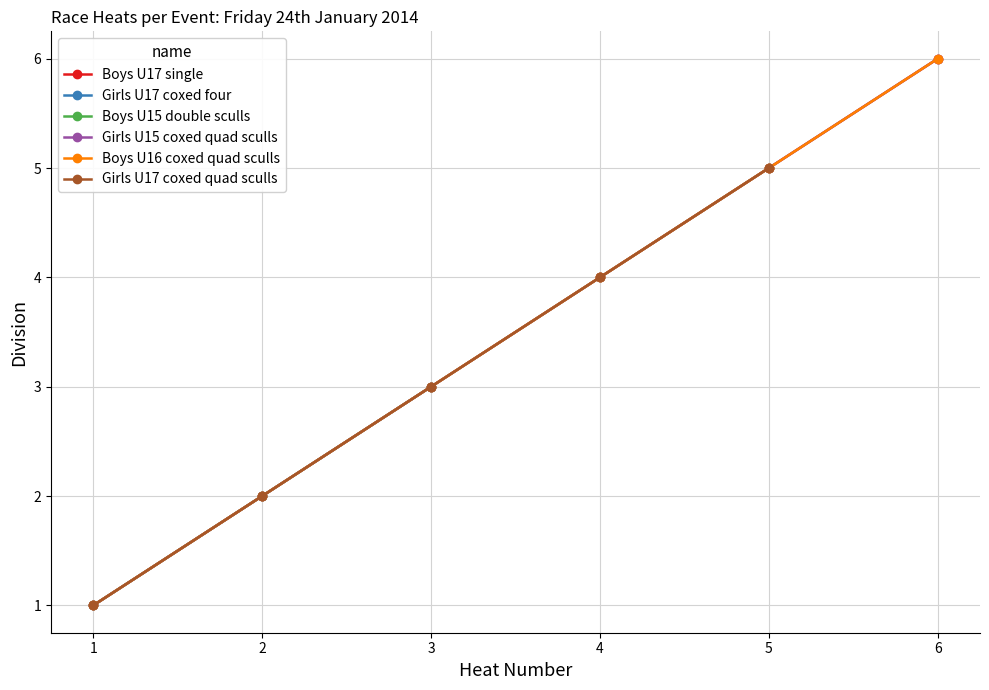

What are all the series names shown in the legend?

Boys U17 single, Girls U17 coxed four, Boys U15 double sculls, Girls U15 coxed quad sculls, Boys U16 coxed quad sculls, Girls U17 coxed quad sculls